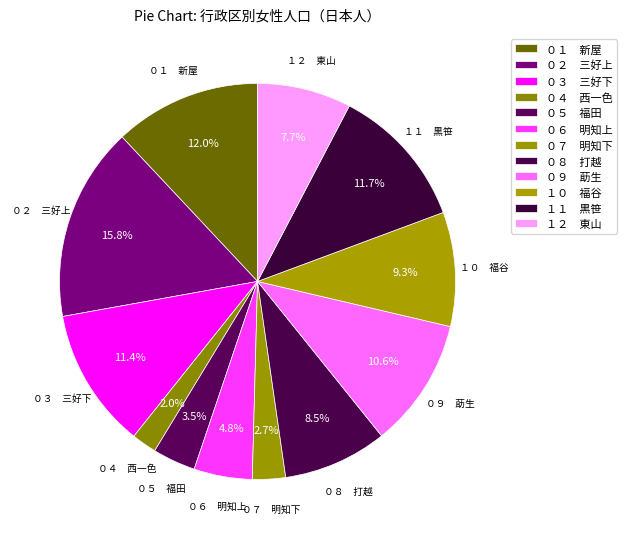

Does any single category account for the majority?

No